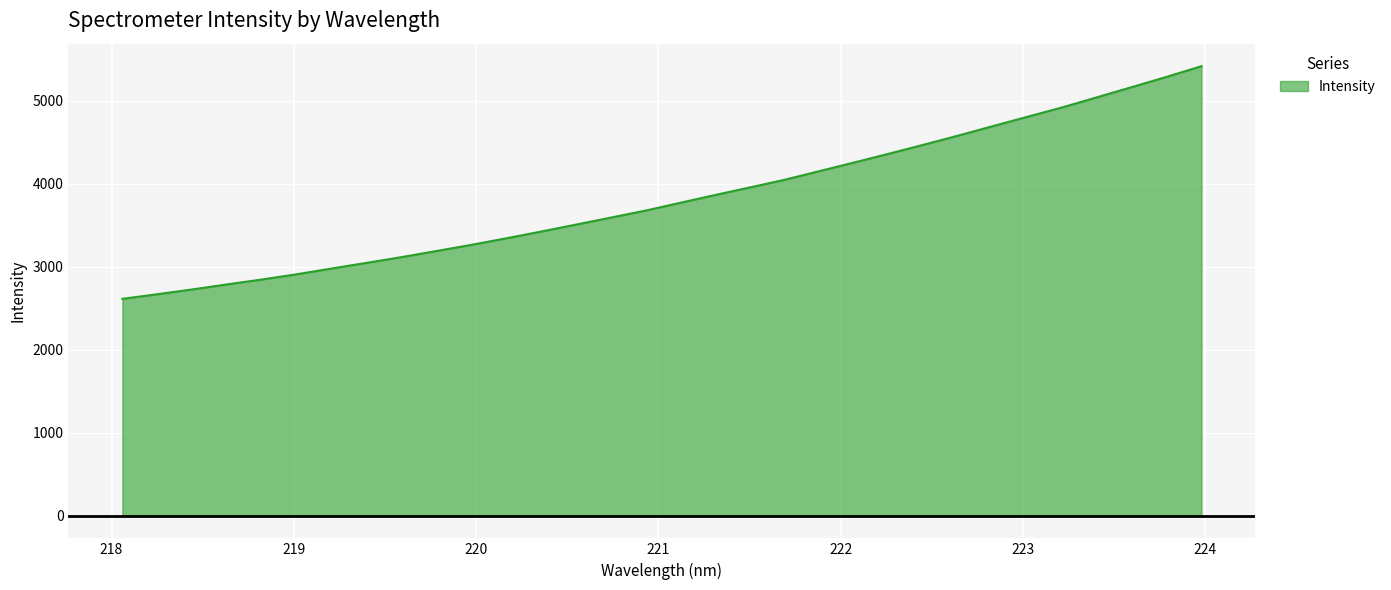

What is the smallest value displayed?

2614.4